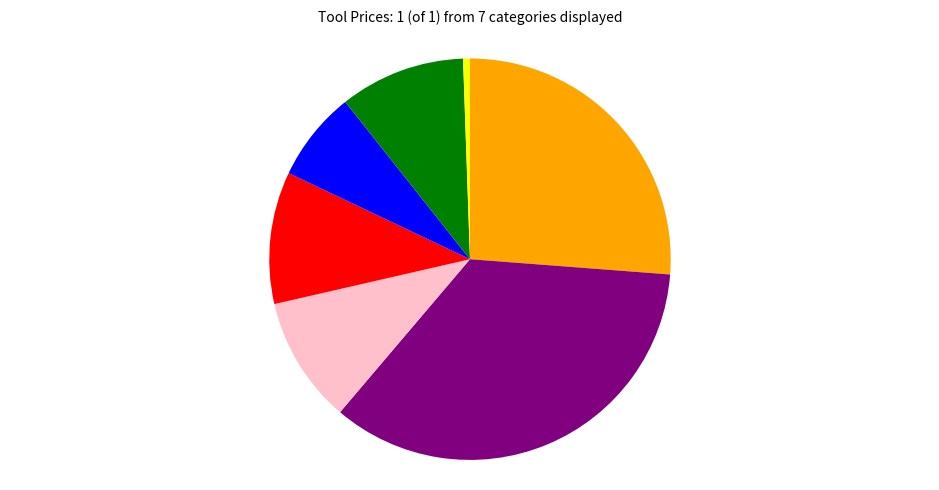

Is there any slice that represents more than half of the pie?

No